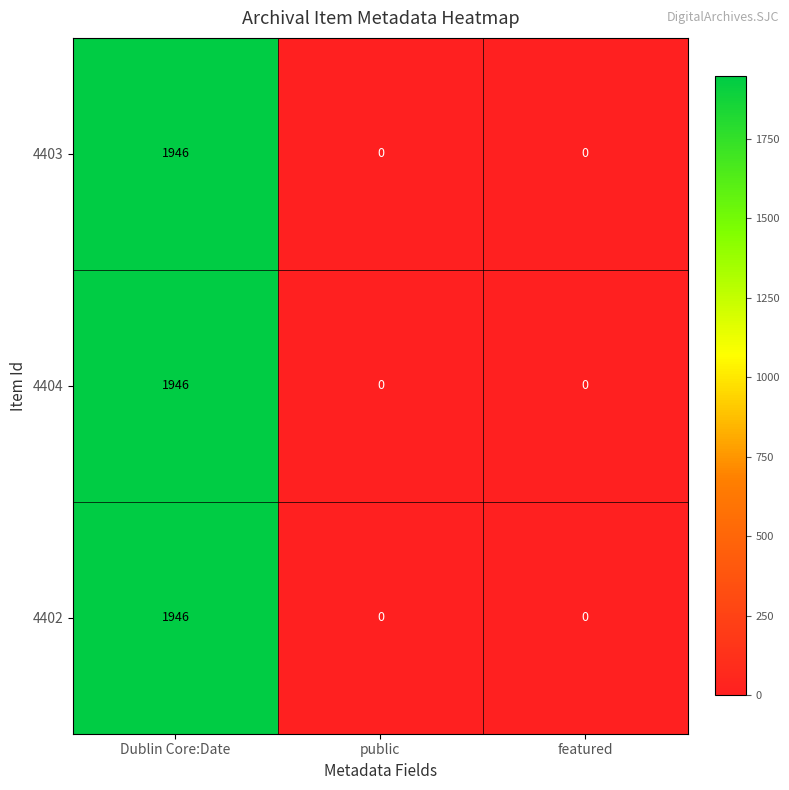

Is the value of 4403 at public greater than the value of 4404 at Dublin Core:Date?

No